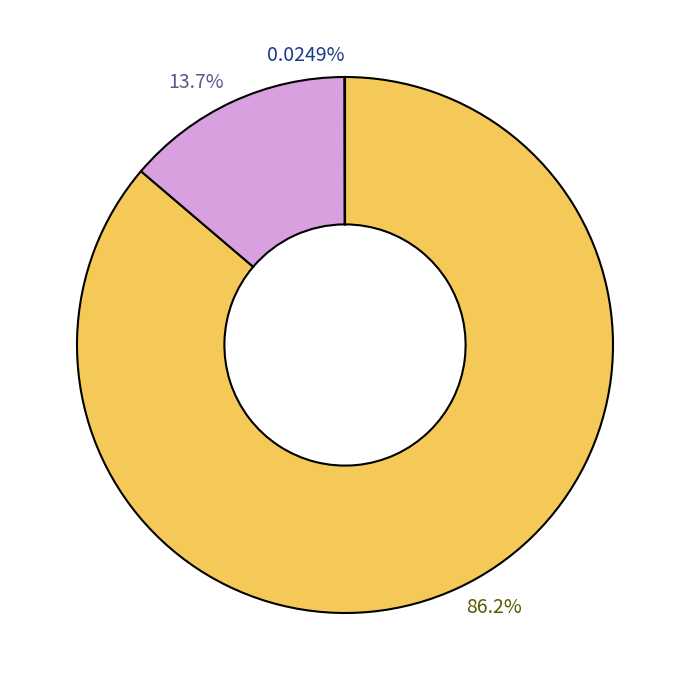

Does any single category account for the majority?

Yes